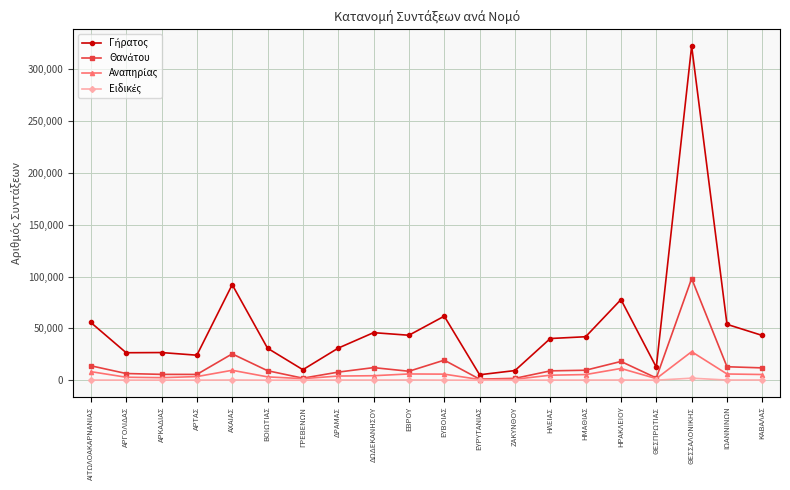

Which category has the highest value across all series?

ΘΕΣΣΑΛΟΝΙΚΗΣ